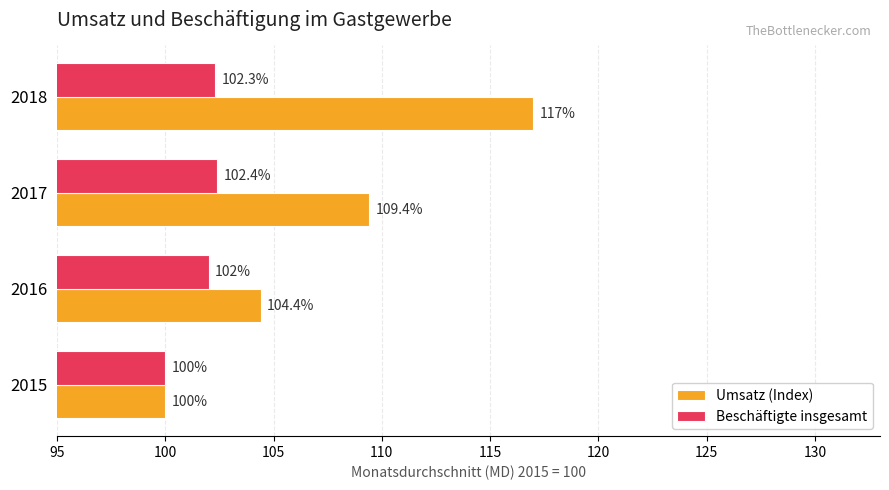

What is the minimum value shown in the chart?

100.0